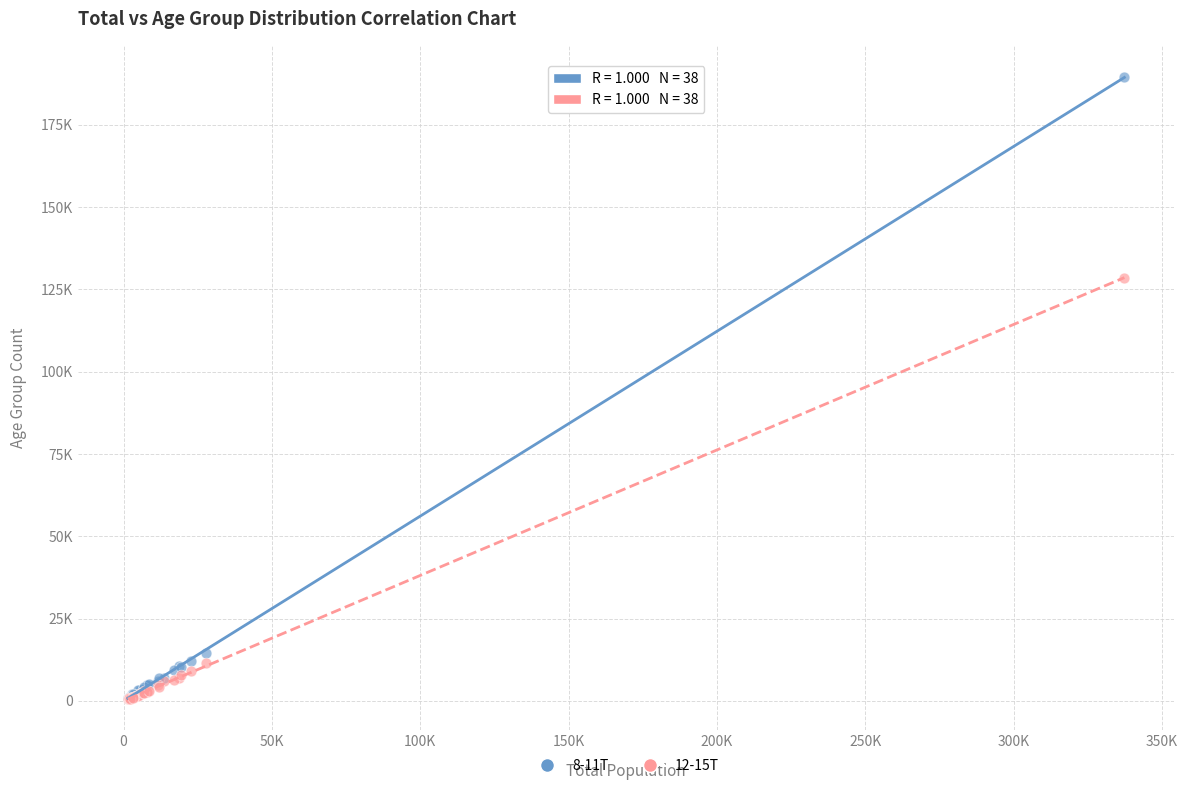

What are all the series names shown in the legend?

8-11T, 12-15T